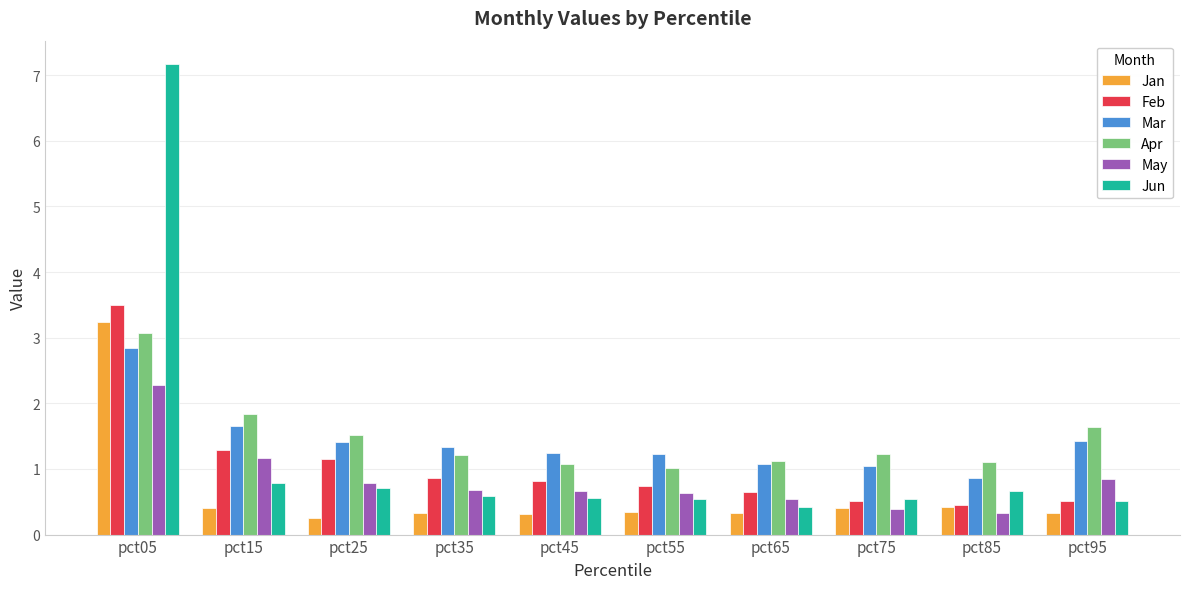

Which label corresponds to the largest value in the chart?

pct05